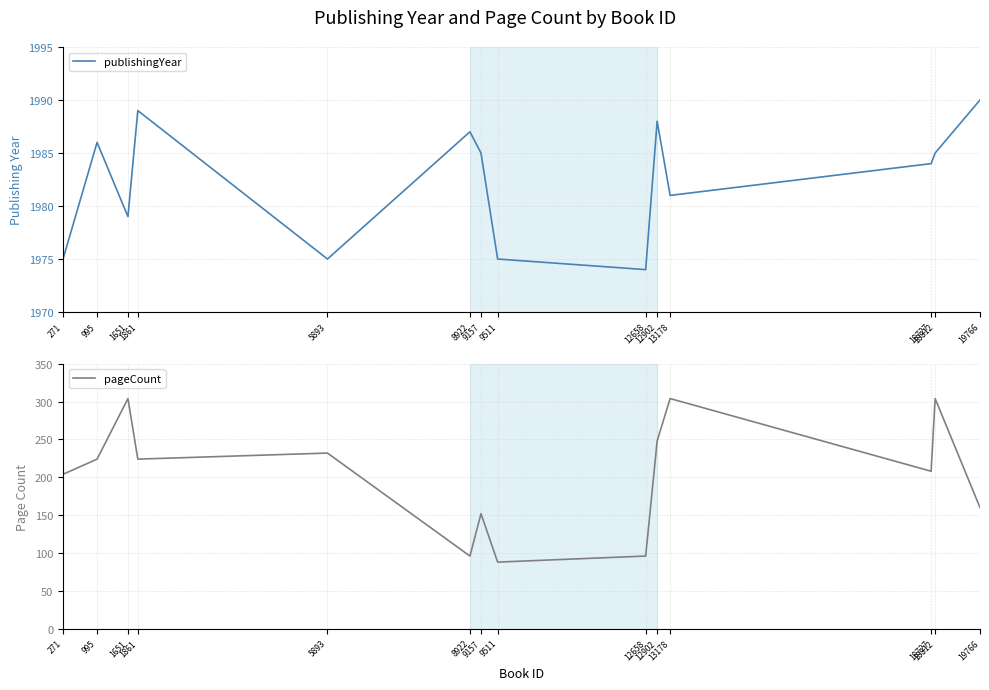

List the series in order of their overall mean, lowest first.

pageCount, publishingYear